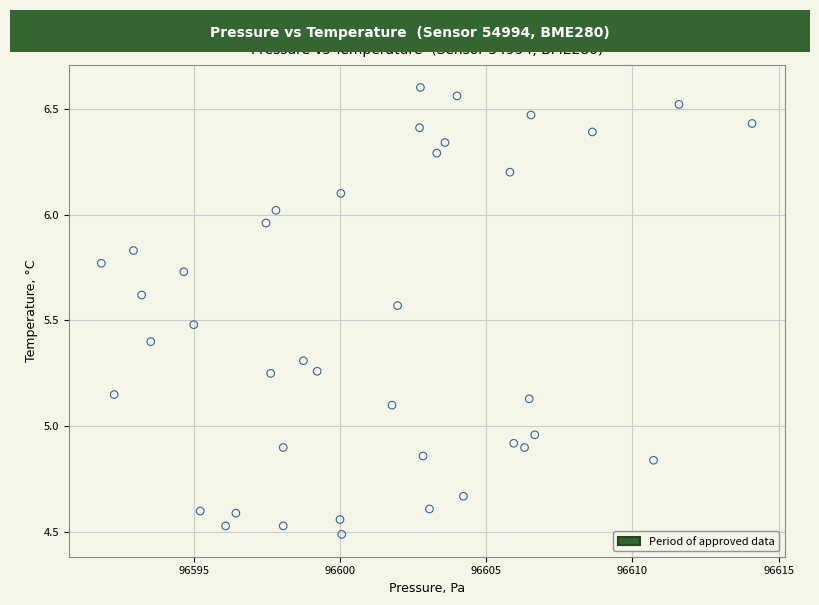

What is the range of Y values (max minus min)?

2.1